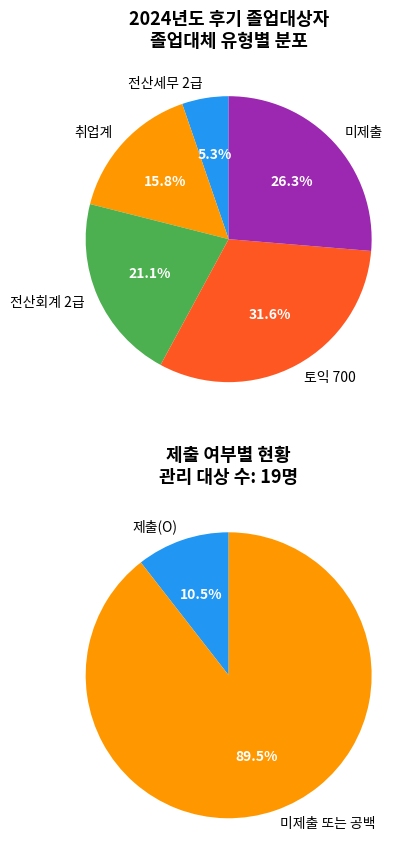

How many slices are in this pie chart?

5